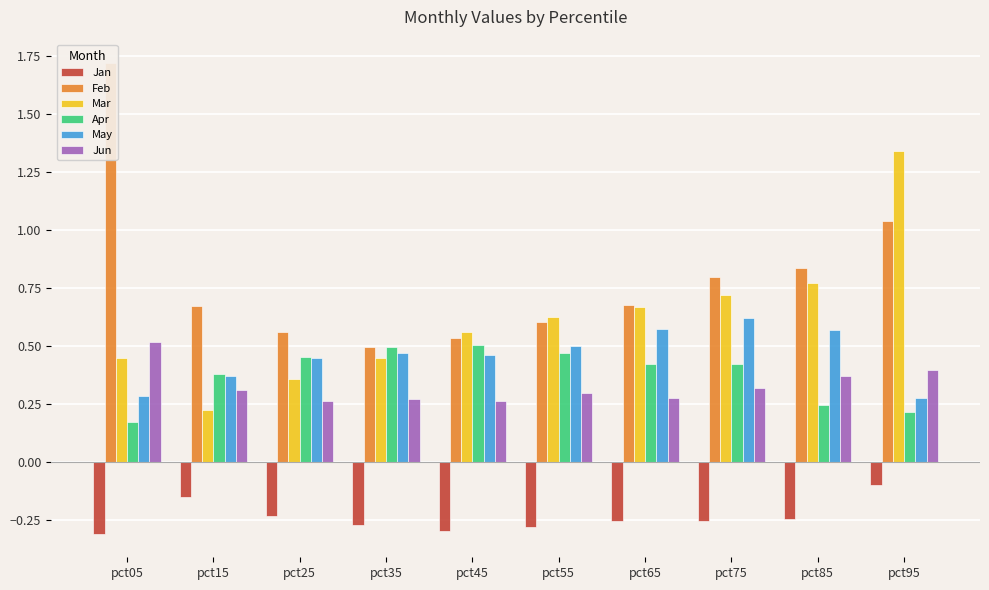

What is the difference between the maximum and minimum values in the May series?

0.3